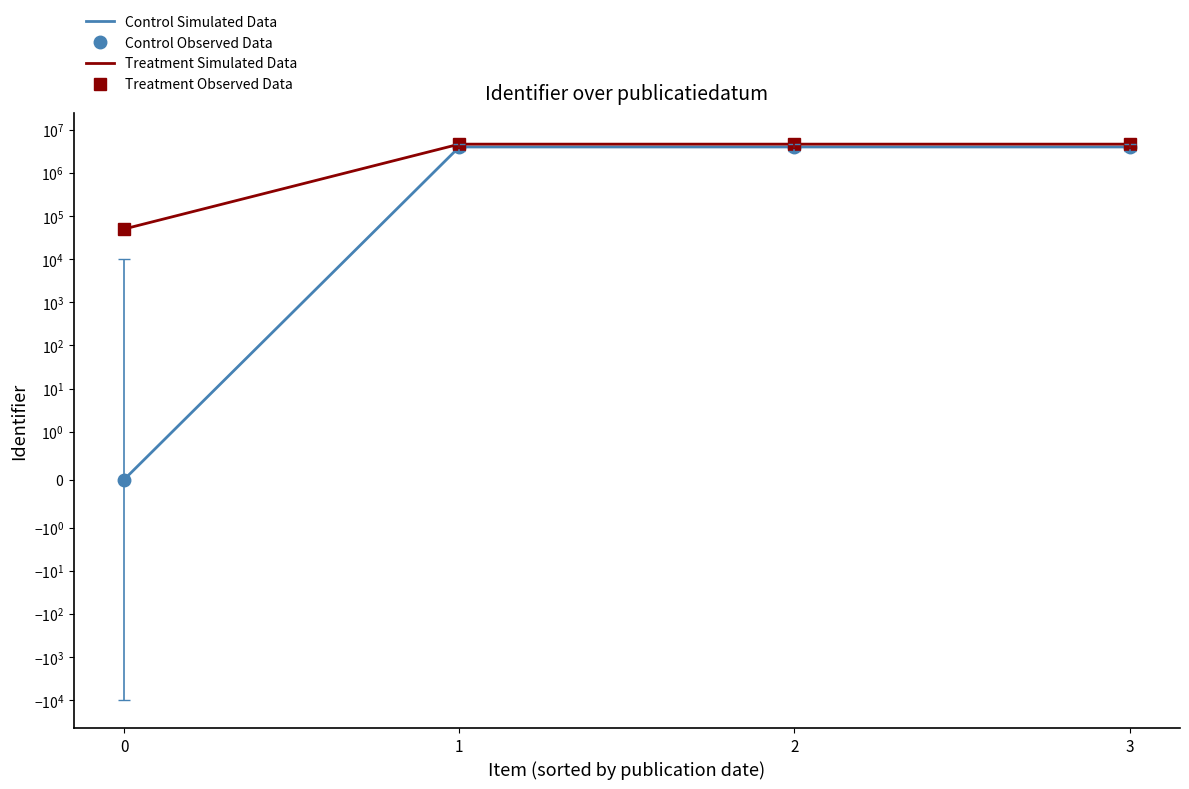

True or false: Control Observed Data and Treatment Observed Data cross at least once.

False